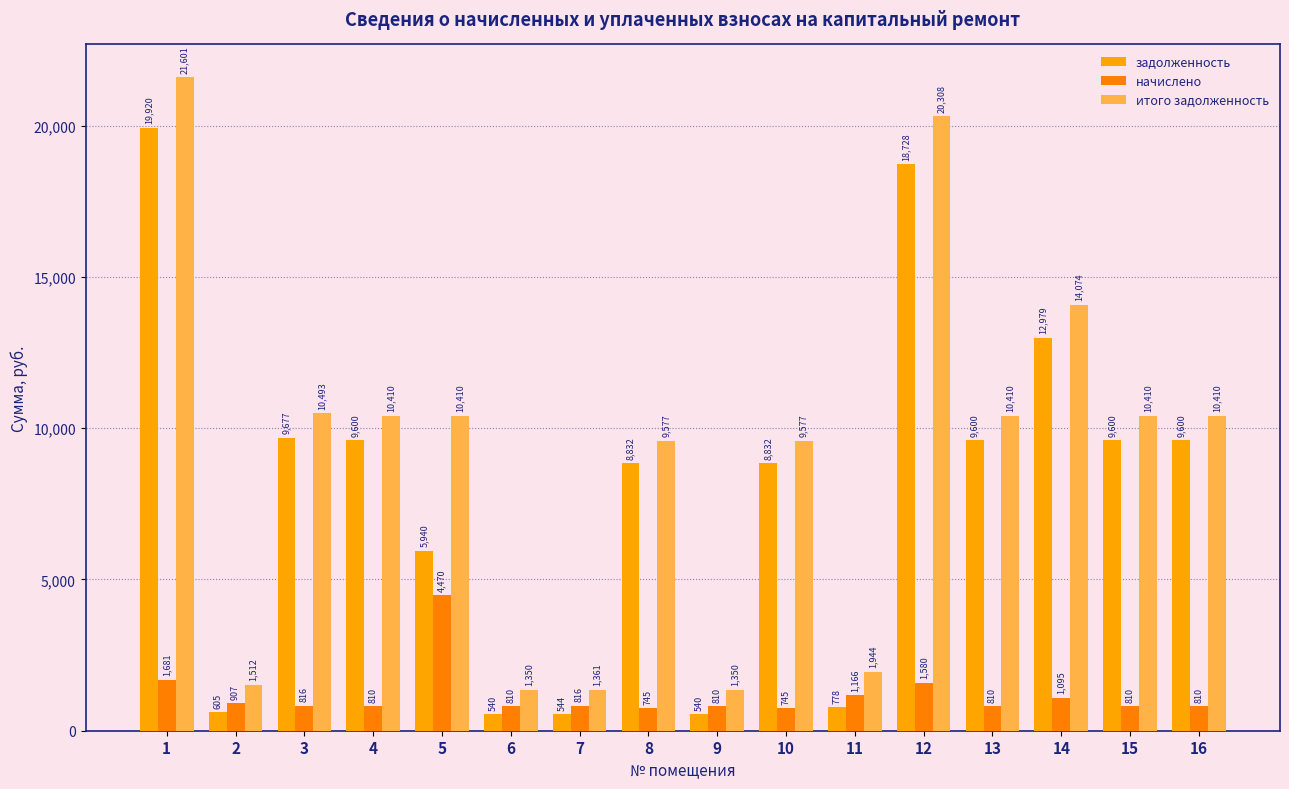

What is the difference between the highest and lowest values at 8?

8832.0